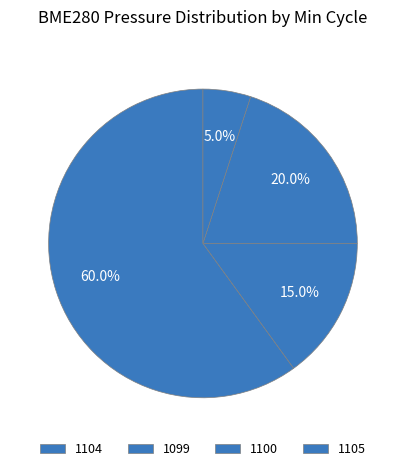

What percentage is the 1104 slice, to the nearest percent?

60%